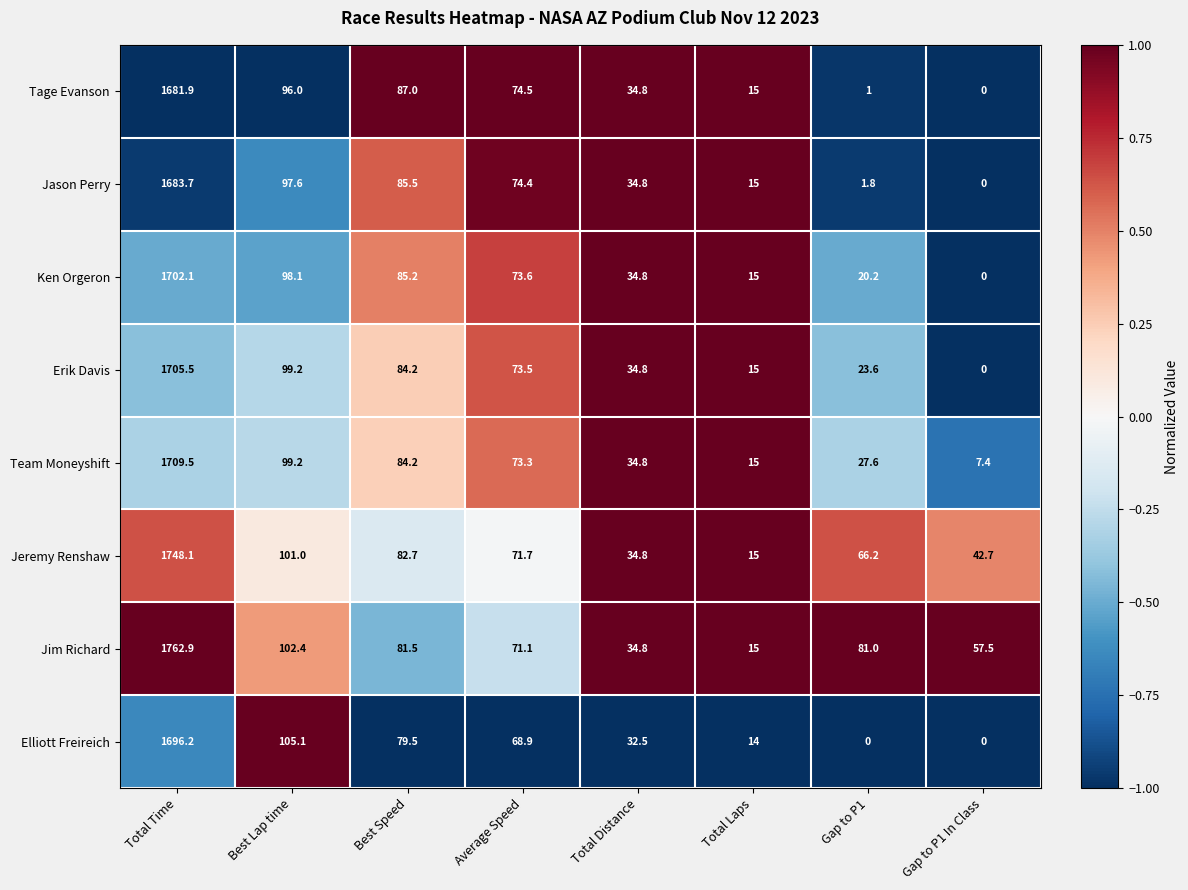

At which label does Tage Evanson first exceed 74?

Total Time